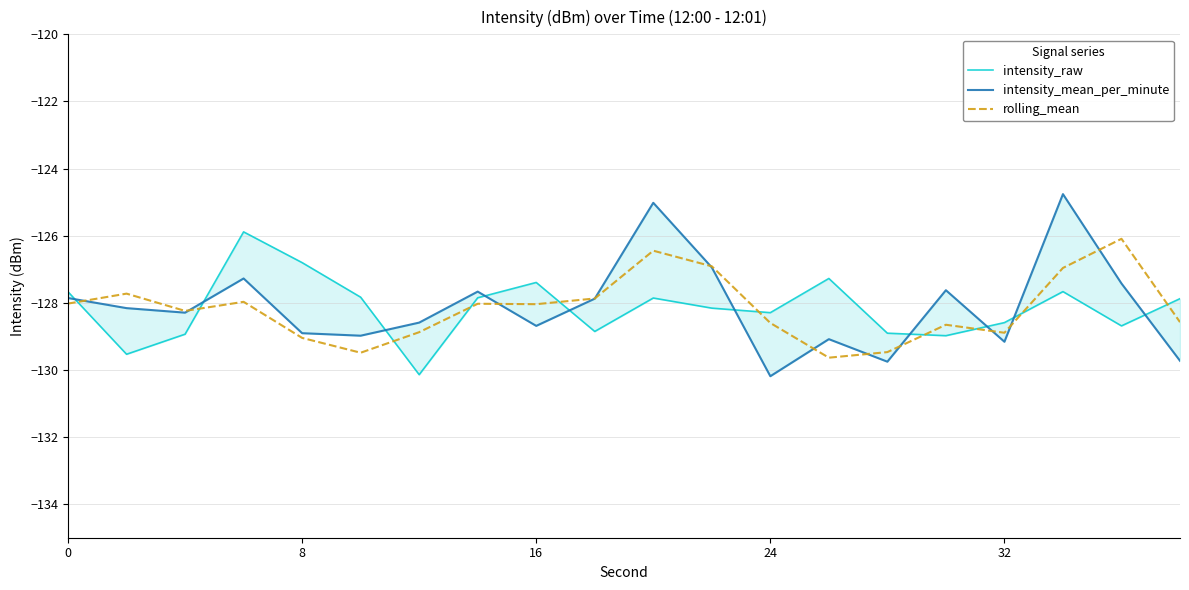

The rolling_mean series shows -180.5 at 16. True or false?

False